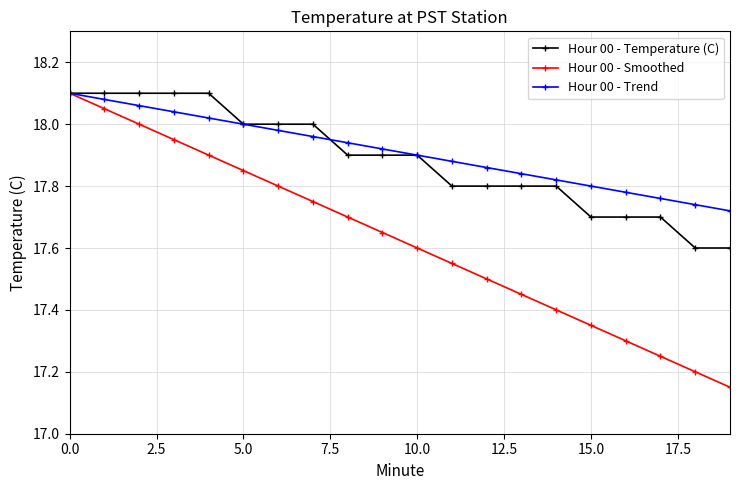

Which series has the widest spread of values?

Hour 00 - Smoothed